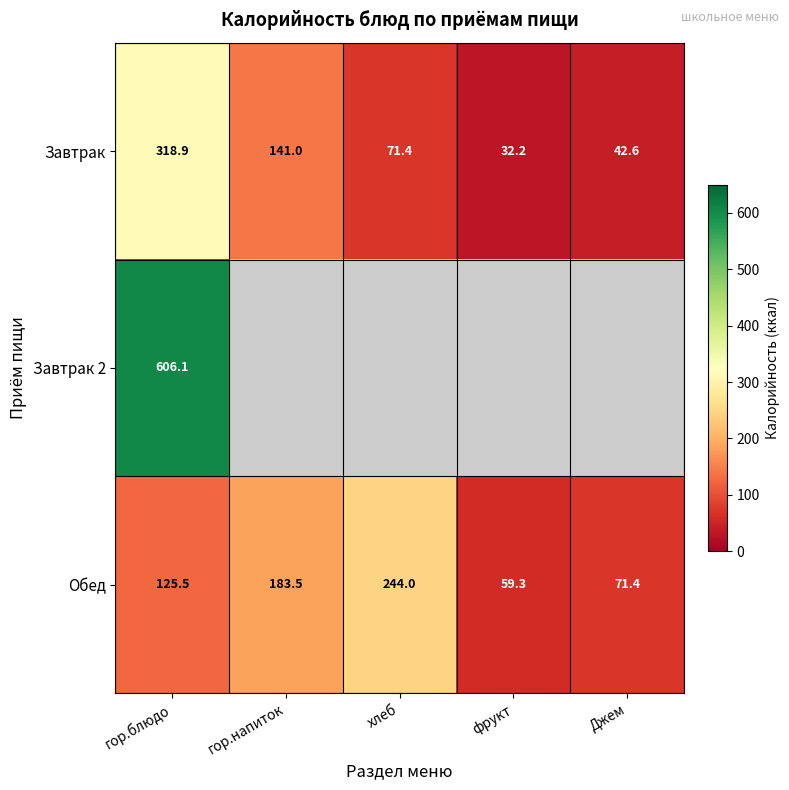

How many data points in Обед are above 125?

3